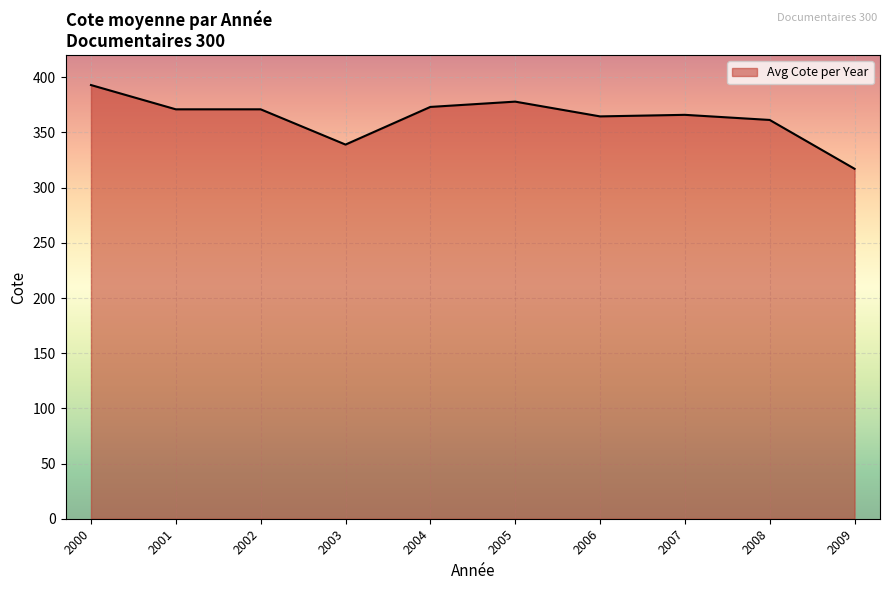

What is the smallest value displayed?

317.1